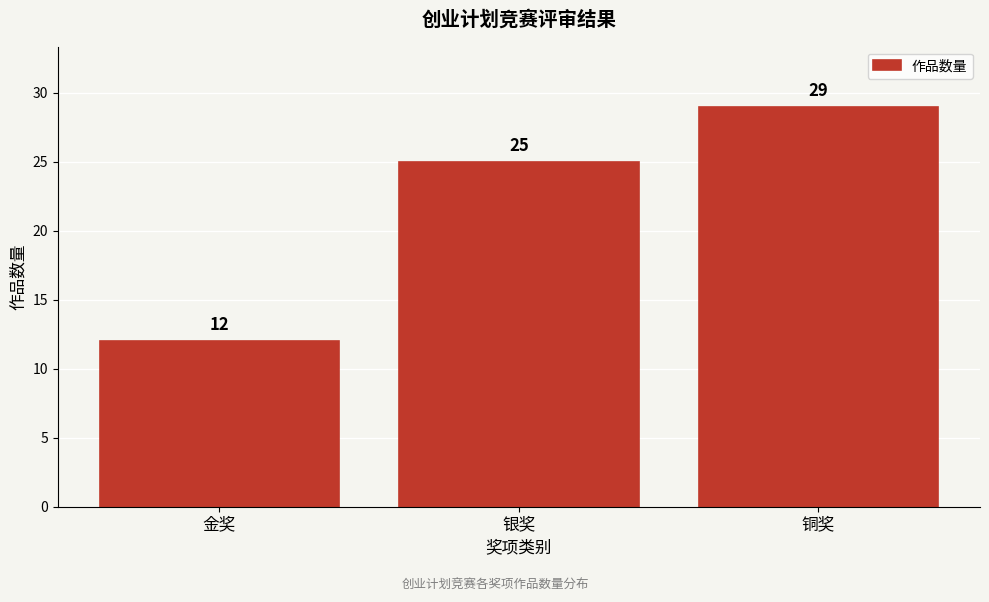

Reading left to right, extract all data points from this chart.

12	25	29